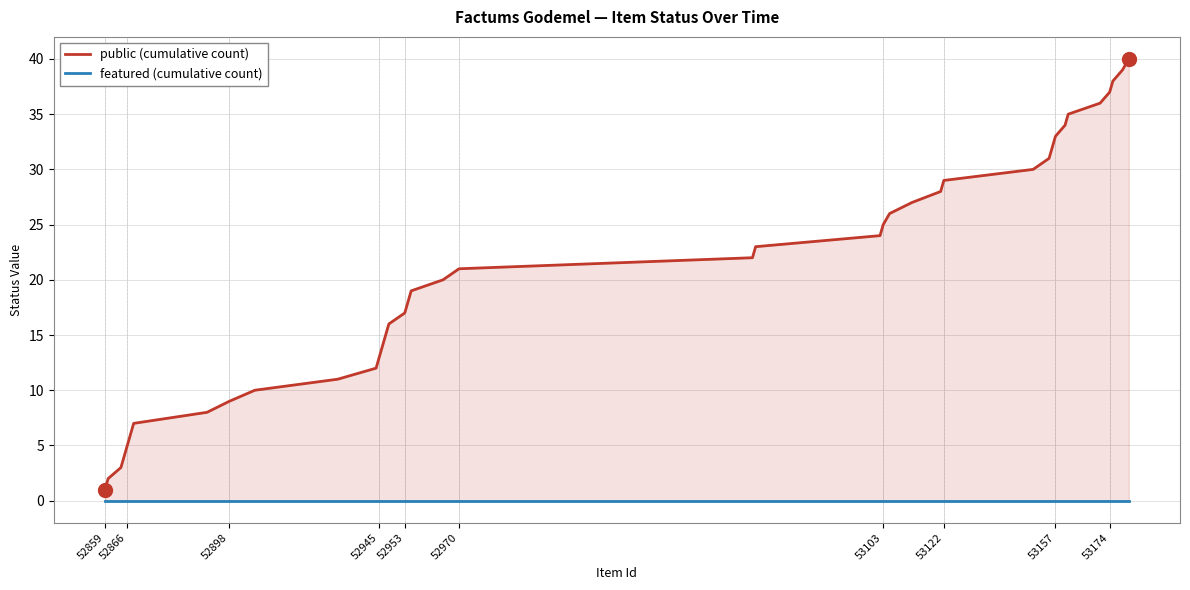

What is the average value of the public (cumulative count) series?

20